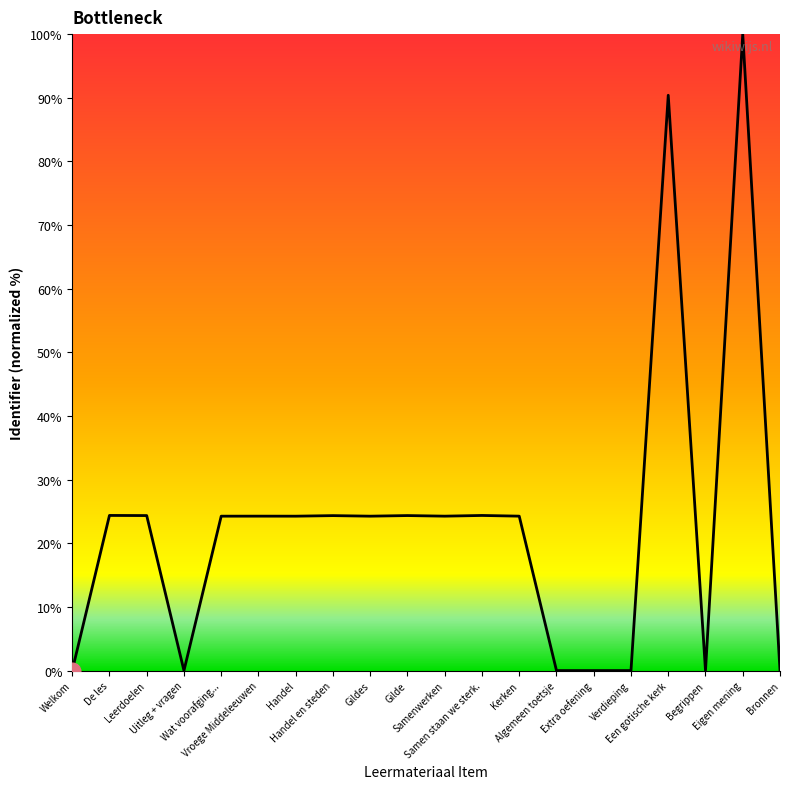

What is the difference between the values at Gildes and Welkom?

24.3